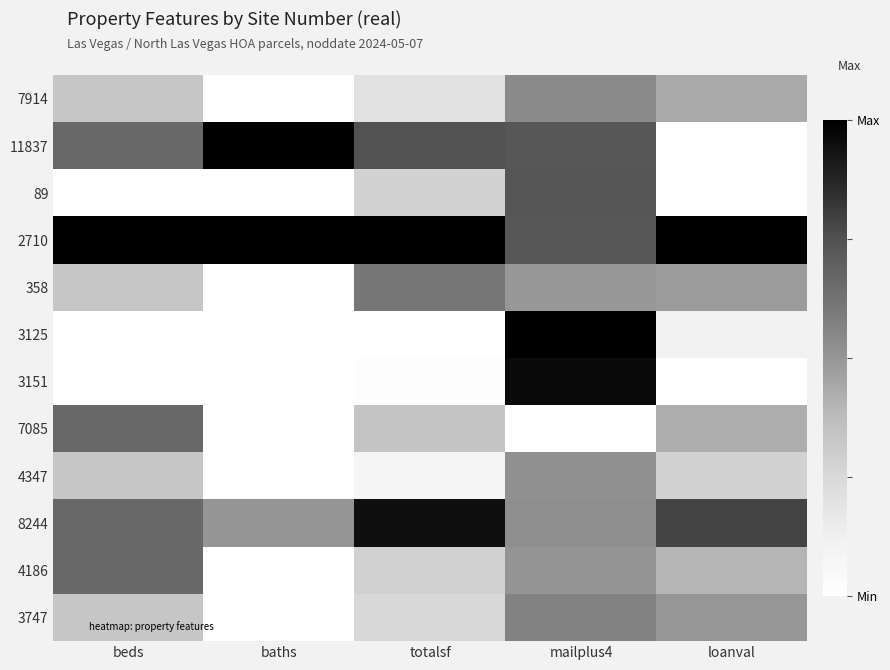

At how many categories does at least one series exceed 0?

5